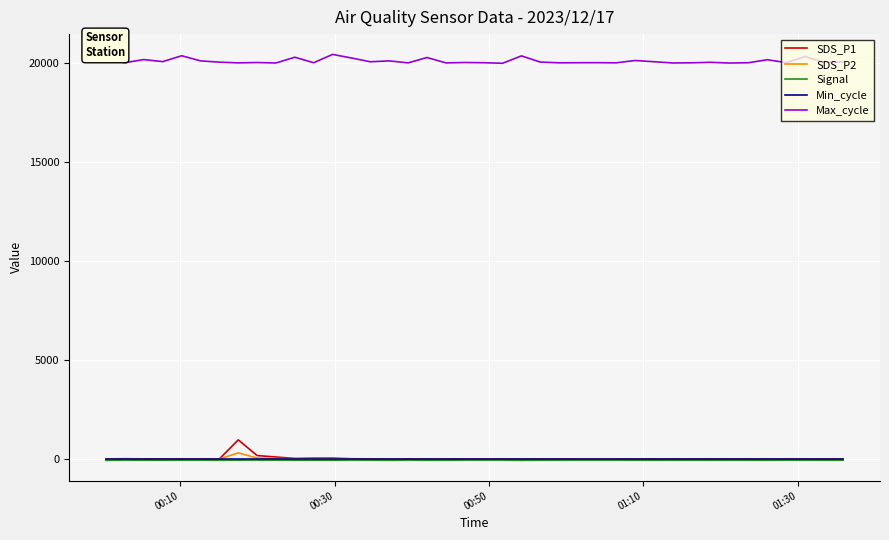

True or false: Min_cycle and Max_cycle cross at least once.

False